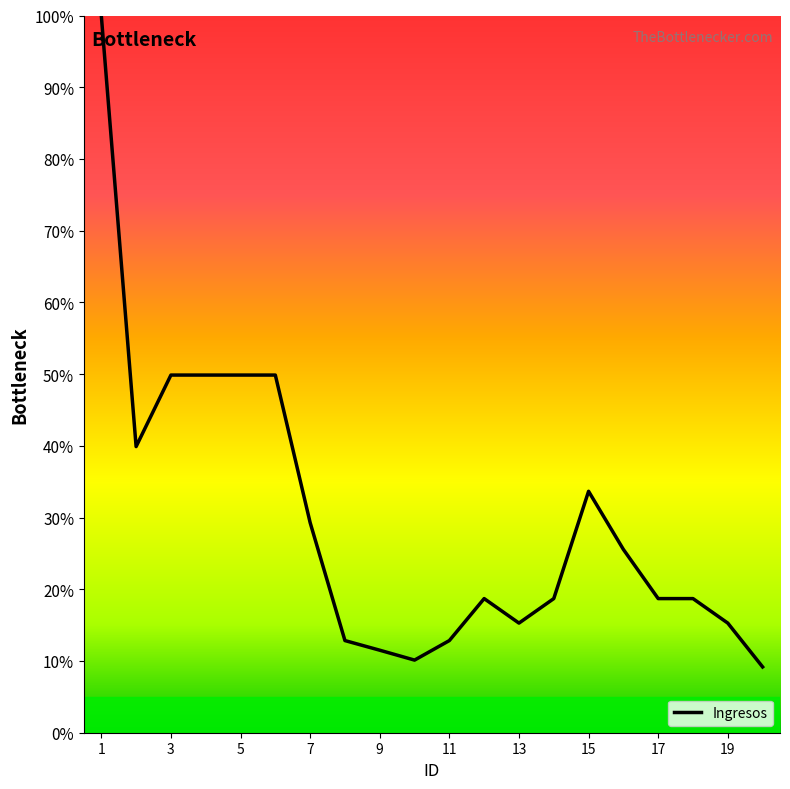

What is the minimum value shown in the chart?

9.2